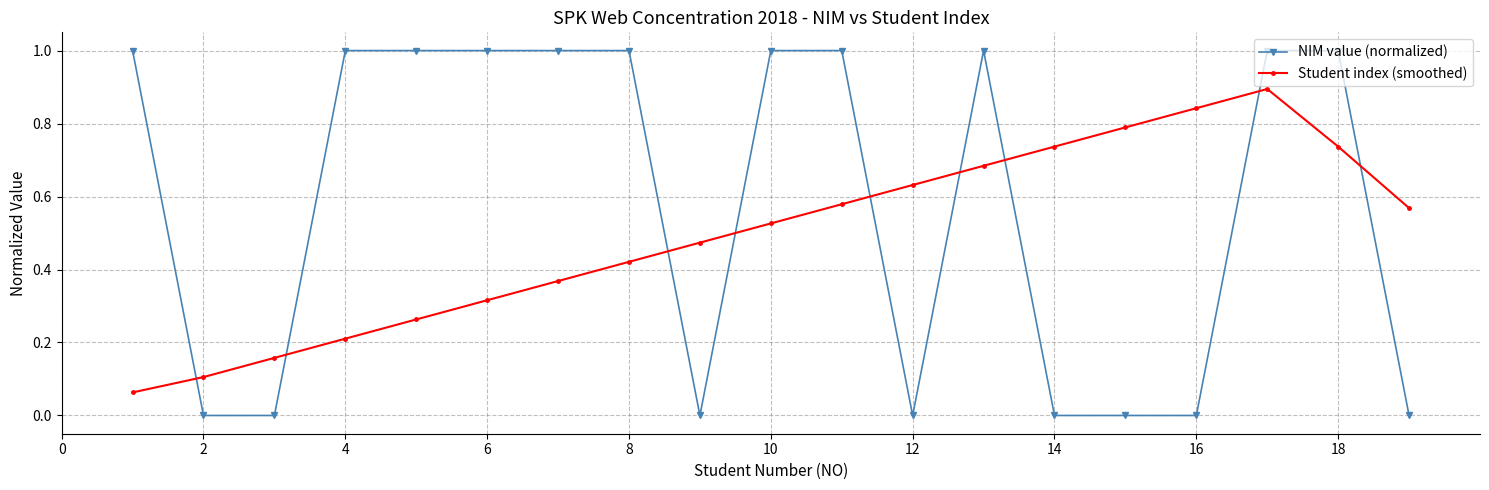

What is the value of the NIM value (normalized) point at the 4th from the left?

1.0